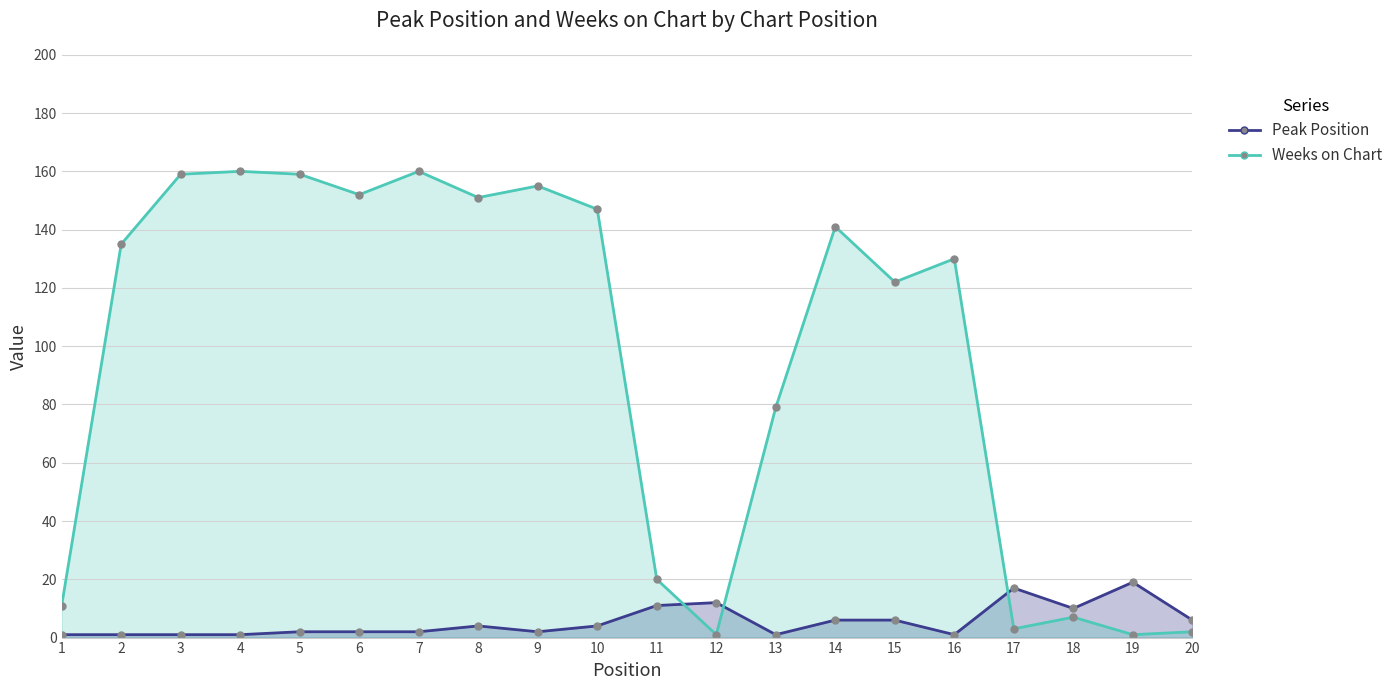

Where is the first local maximum for Weeks on Chart?

4